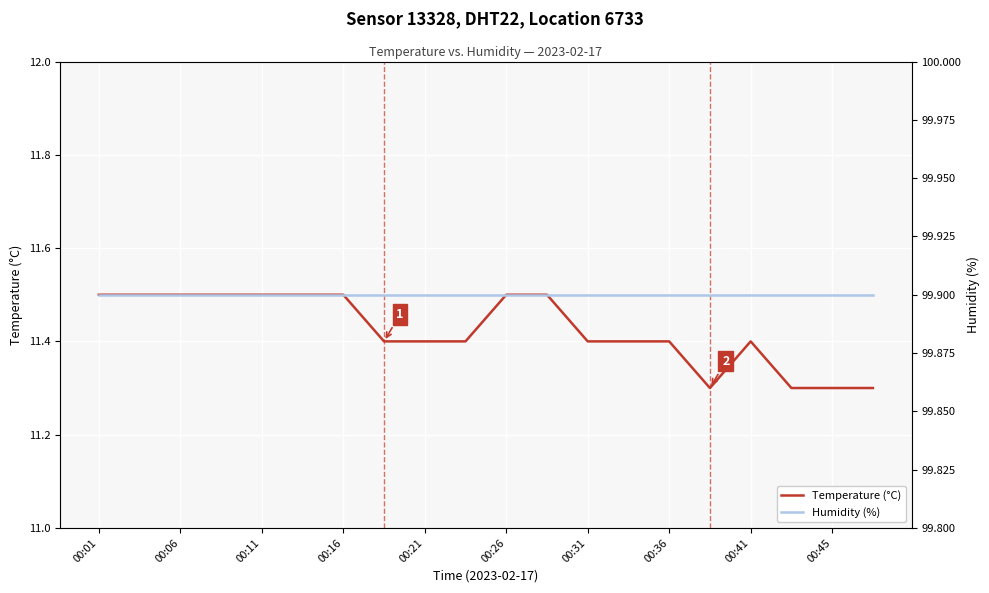

Is it true that Temperature (°C) equals 11.5 at 00:11?

True